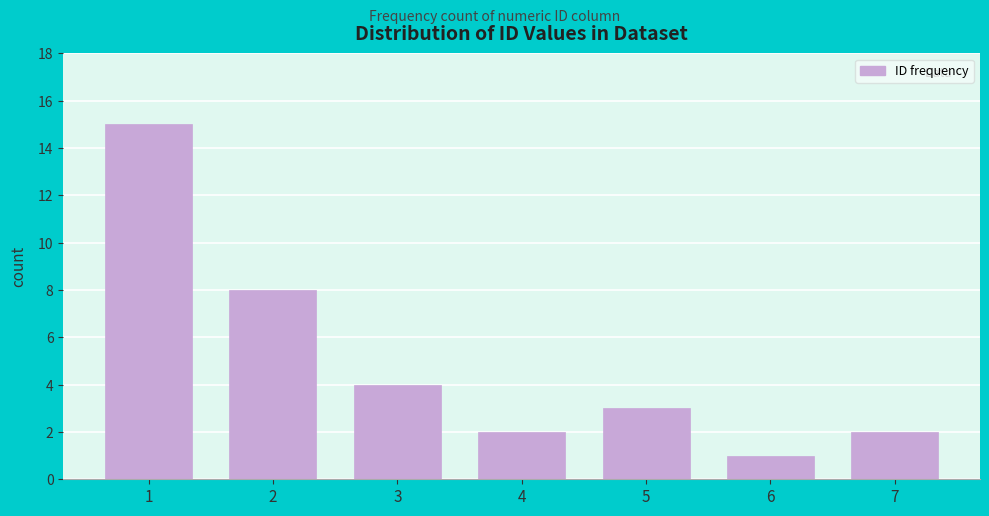

Reading left to right, list all the values displayed in this chart.

1=15	2=8	3=4	4=2	5=3	6=1	7=2